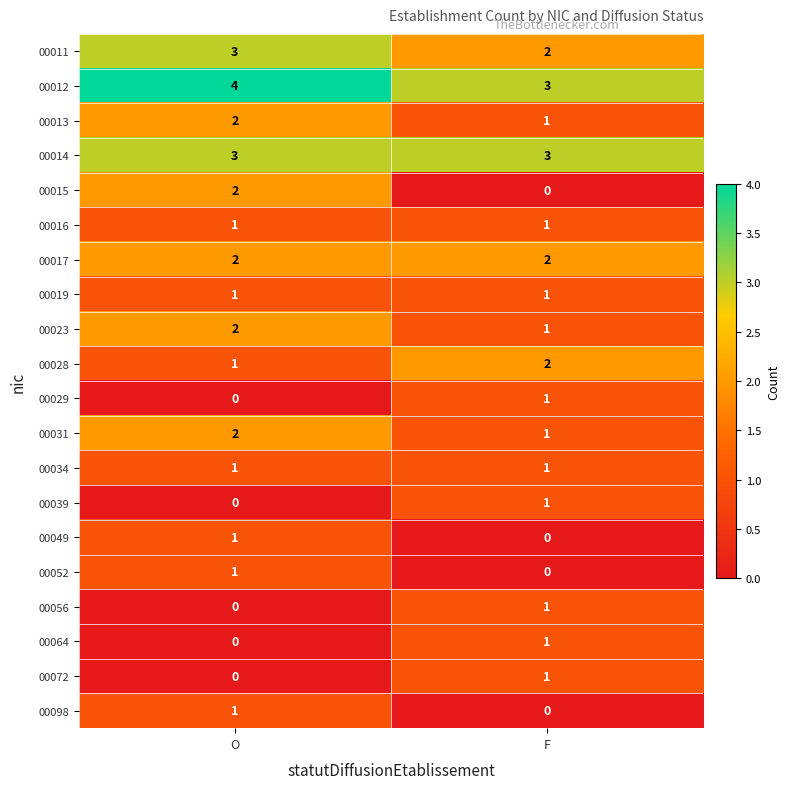

List the labels in order of 00031 value, largest first.

O, F